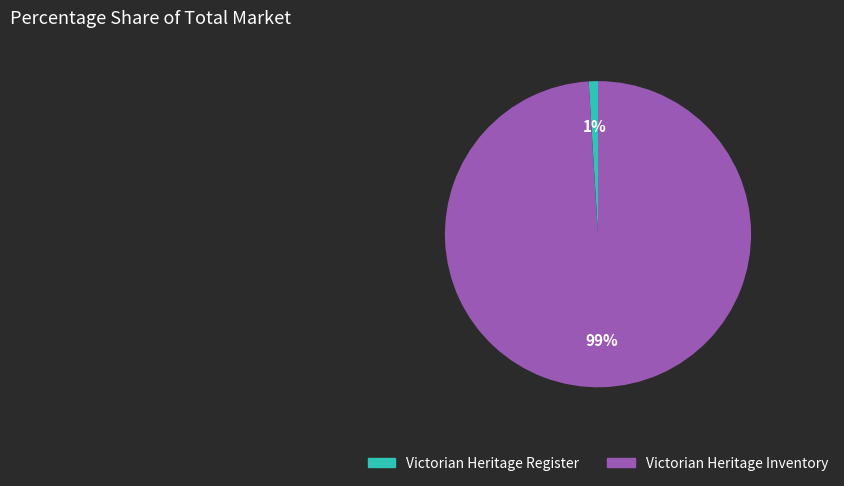

The Victorian Heritage Inventory slice represents 99% of the pie. True or false?

True